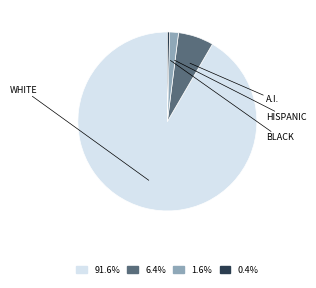

Does any single category account for the majority?

Yes